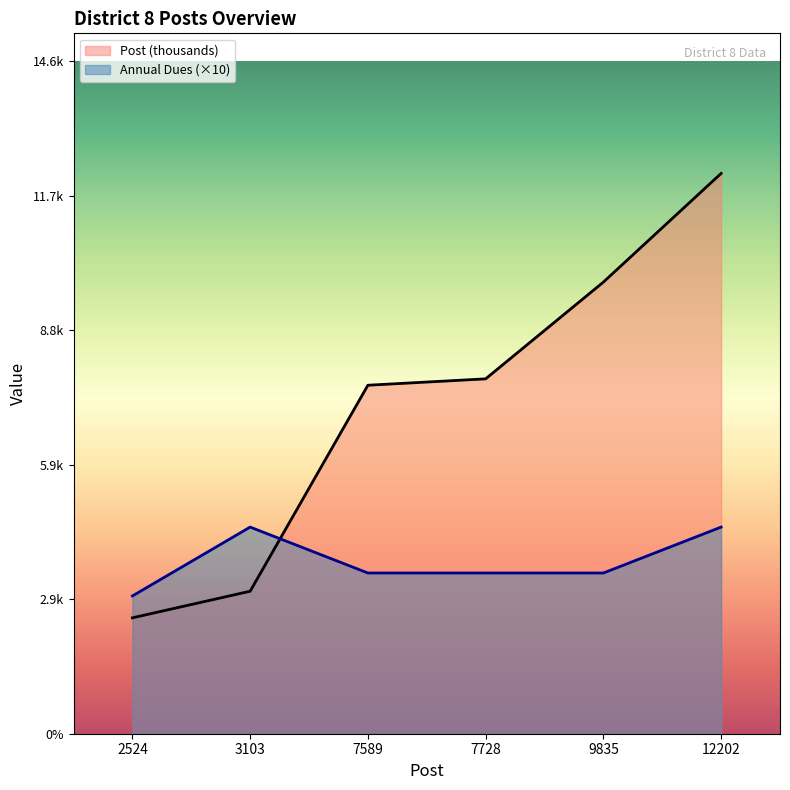

Does the chart display data point markers on the line(s)?

No